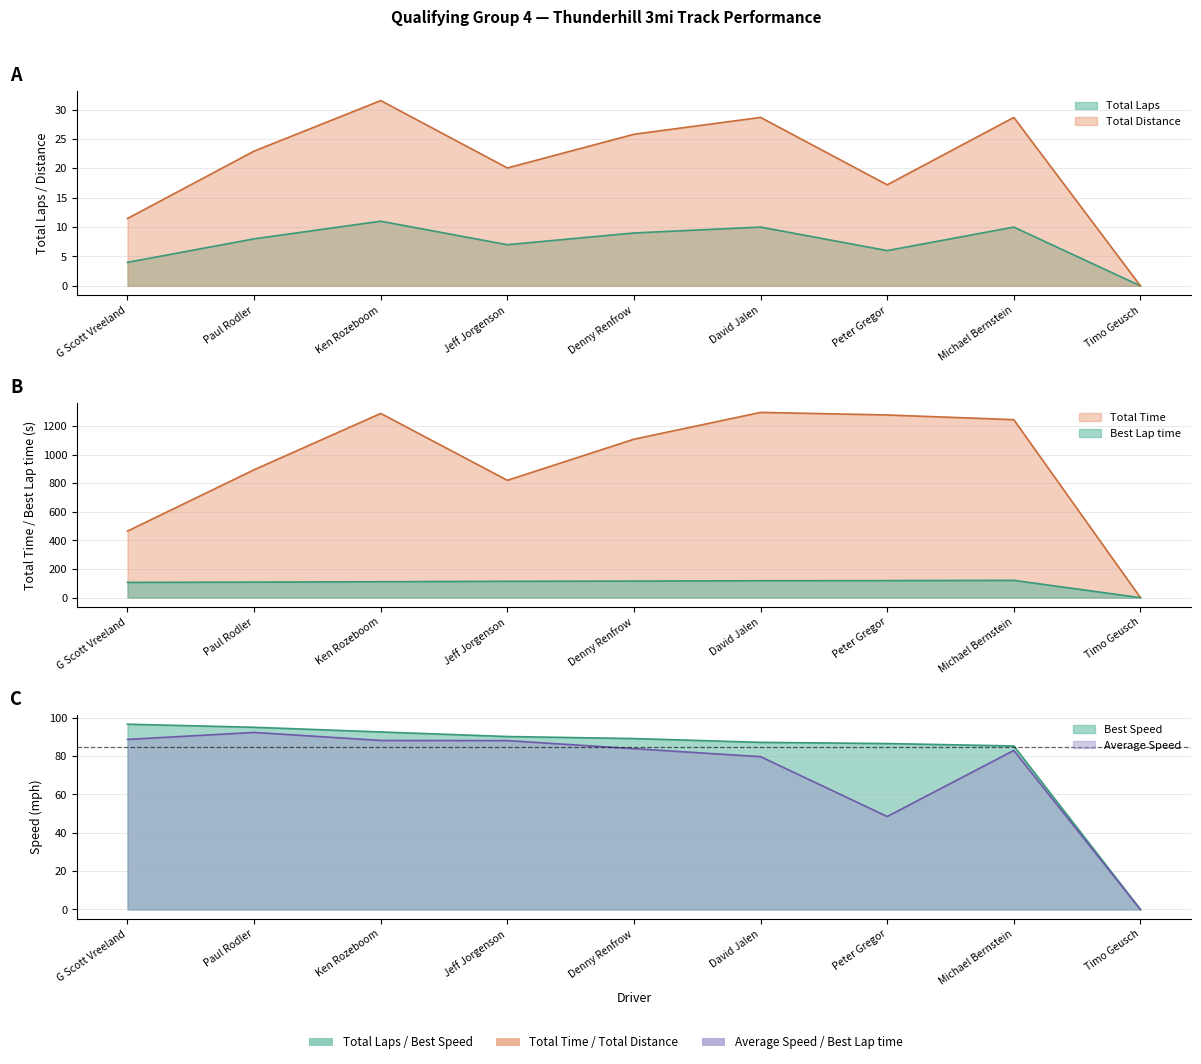

At Paul Rodler, list the series in order from smallest to largest.

Total Laps, Total Distance, Average Speed, Best Speed, Best Lap time, Total Time